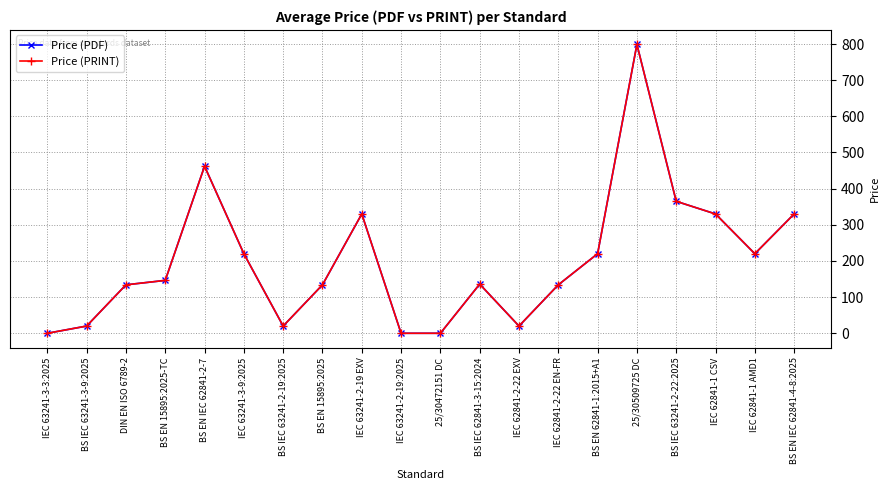

What is the label of the 19th point from the right?

BS IEC 63241-3-9:2025